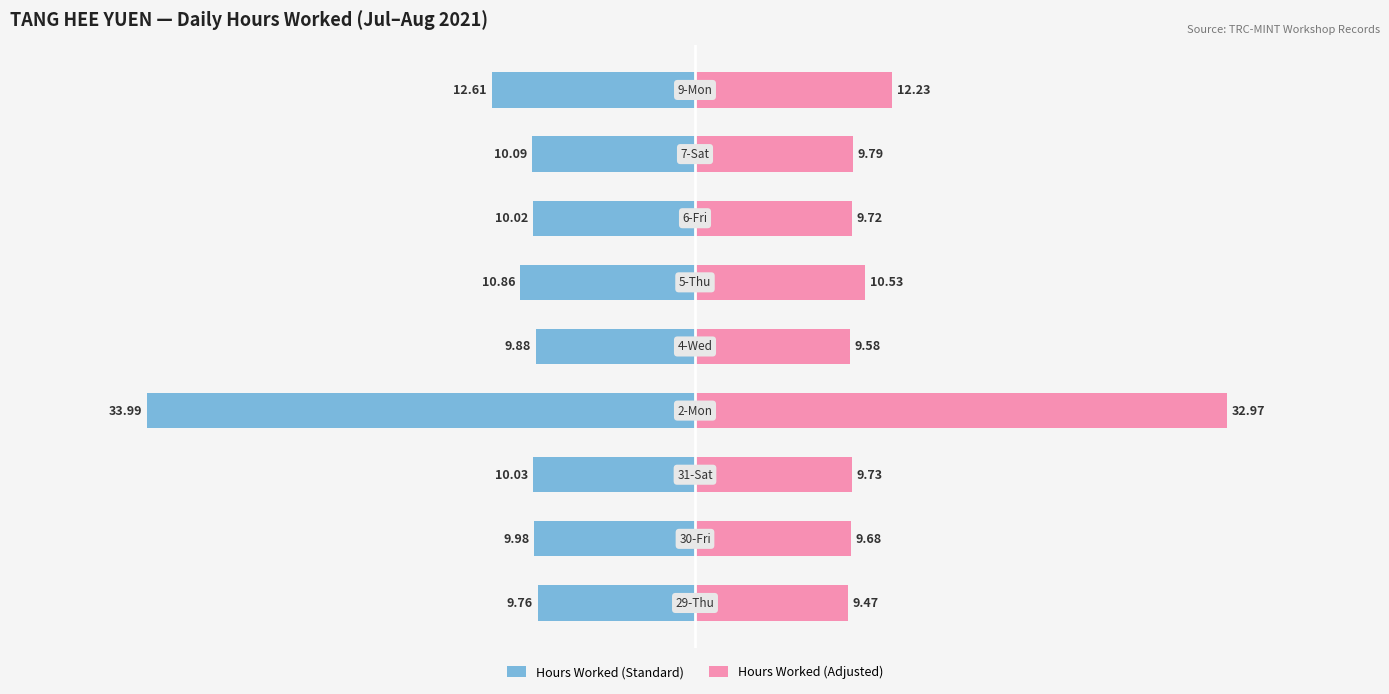

Is it true that Hours Worked (Standard) equals -2.9 at 2?

False